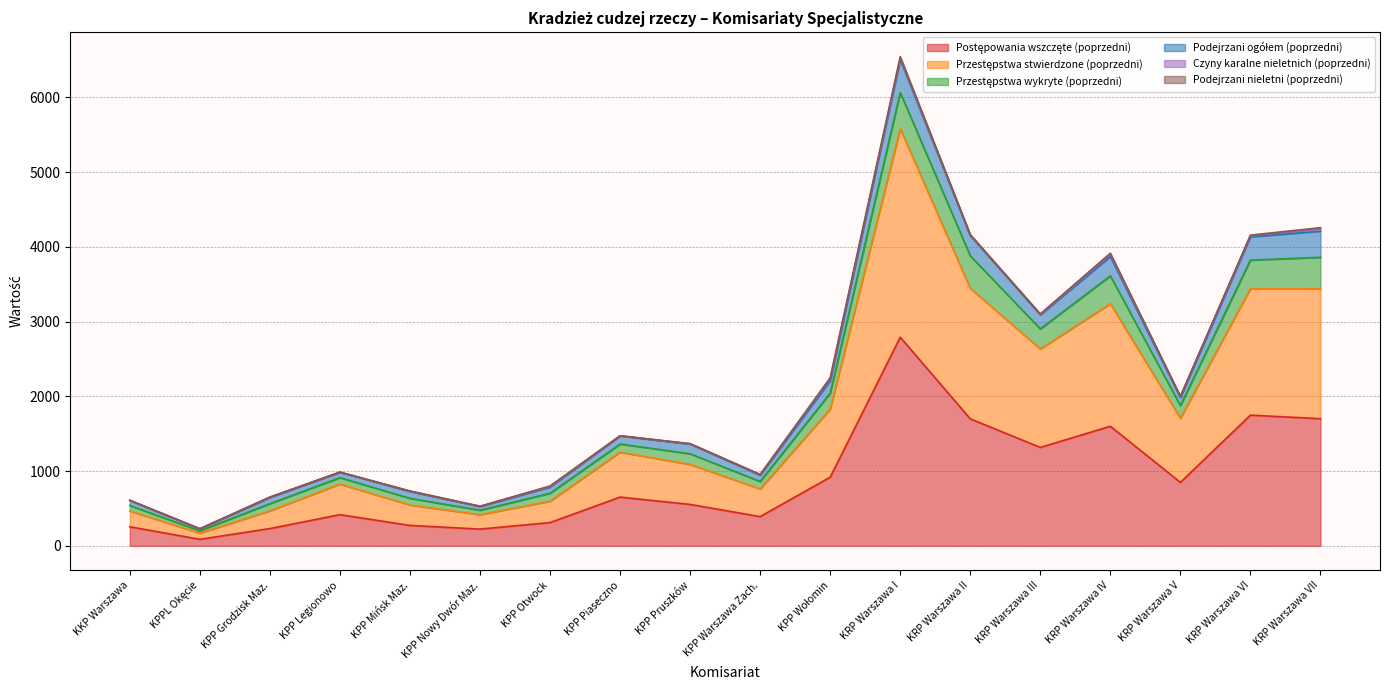

At which category is the sum across all series the highest?

KRP Warszawa I